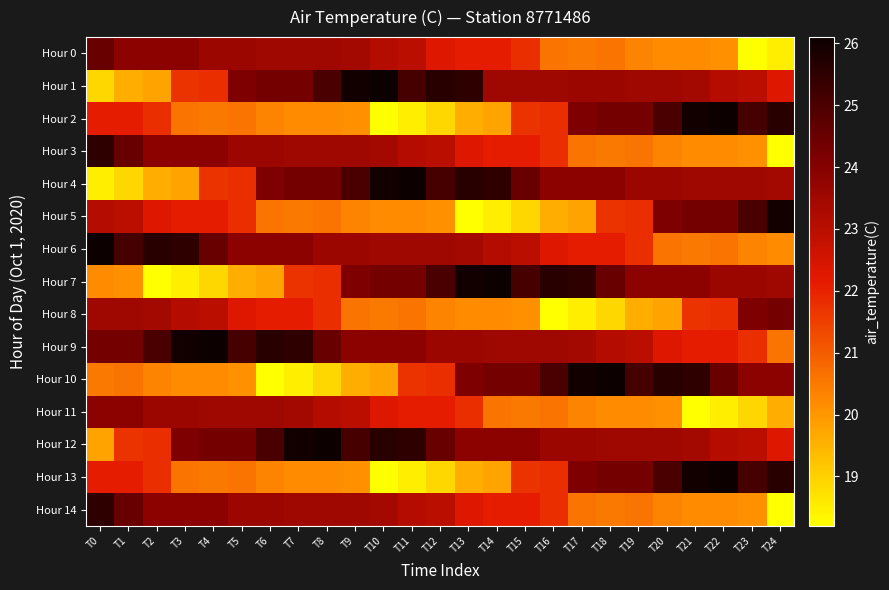

Reading right to left, extract all data points from this chart.

Hour 0: T24=18.5	T23=18.2	T22=20.1	T21=20.2	T20=20.2	T19=20.3	T18=20.6	T17=20.5	T16=20.6	T15=21.8	T14=22.1	T13=22.1	T12=22.3	T11=23.0	T10=23.1	T9=23.4	T8=23.5	T7=23.5	T6=23.5	T5=23.6	T4=23.6	T3=23.9	T2=23.9	T1=23.9	T0=24.5
Hour 1: T24=22.3	T23=23.0	T22=23.1	T21=23.4	T20=23.5	T19=23.5	T18=23.6	T17=23.6	T16=23.5	T15=23.5	T14=23.5	T13=25.5	T12=25.6	T11=25.1	T10=26.1	T9=26.0	T8=25.0	T7=24.3	T6=24.3	T5=24.1	T4=21.8	T3=21.7	T2=19.8	T1=19.6	T0=18.9
Hour 2: T24=25.6	T23=25.1	T22=26.1	T21=26.0	T20=25.0	T19=24.3	T18=24.3	T17=24.1	T16=21.8	T15=21.7	T14=19.8	T13=19.6	T12=18.9	T11=18.5	T10=18.2	T9=20.1	T8=20.2	T7=20.2	T6=20.3	T5=20.6	T4=20.5	T3=20.6	T2=21.8	T1=22.1	T0=22.1
Hour 3: T24=18.2	T23=20.1	T22=20.2	T21=20.2	T20=20.3	T19=20.6	T18=20.5	T17=20.6	T16=21.8	T15=22.1	T14=22.1	T13=22.3	T12=23.0	T11=23.1	T10=23.4	T9=23.5	T8=23.5	T7=23.5	T6=23.6	T5=23.6	T4=23.9	T3=23.9	T2=23.9	T1=24.5	T0=25.5
Hour 4: T24=23.4	T23=23.5	T22=23.5	T21=23.5	T20=23.6	T19=23.6	T18=23.9	T17=23.9	T16=23.9	T15=24.5	T14=25.5	T13=25.6	T12=25.1	T11=26.1	T10=26.0	T9=25.0	T8=24.3	T7=24.3	T6=24.1	T5=21.8	T4=21.7	T3=19.8	T2=19.6	T1=18.9	T0=18.5
Hour 5: T24=26.0	T23=25.0	T22=24.3	T21=24.3	T20=24.1	T19=21.8	T18=21.7	T17=19.8	T16=19.6	T15=18.9	T14=18.5	T13=18.2	T12=20.1	T11=20.2	T10=20.2	T9=20.3	T8=20.6	T7=20.5	T6=20.6	T5=21.8	T4=22.1	T3=22.1	T2=22.3	T1=23.0	T0=23.1
Hour 6: T24=20.2	T23=20.3	T22=20.6	T21=20.5	T20=20.6	T19=21.8	T18=22.1	T17=22.1	T16=22.3	T15=23.0	T14=23.1	T13=23.4	T12=23.5	T11=23.5	T10=23.5	T9=23.6	T8=23.6	T7=23.9	T6=23.9	T5=23.9	T4=24.5	T3=25.5	T2=25.6	T1=25.1	T0=26.1
Hour 7: T24=23.5	T23=23.6	T22=23.6	T21=23.9	T20=23.9	T19=23.9	T18=24.5	T17=25.5	T16=25.6	T15=25.1	T14=26.1	T13=26.0	T12=25.0	T11=24.3	T10=24.3	T9=24.1	T8=21.8	T7=21.7	T6=19.8	T5=19.6	T4=18.9	T3=18.5	T2=18.2	T1=20.1	T0=20.2
Hour 8: T24=24.3	T23=24.1	T22=21.8	T21=21.7	T20=19.8	T19=19.6	T18=18.9	T17=18.5	T16=18.2	T15=20.1	T14=20.2	T13=20.2	T12=20.3	T11=20.6	T10=20.5	T9=20.6	T8=21.8	T7=22.1	T6=22.1	T5=22.3	T4=23.0	T3=23.1	T2=23.4	T1=23.5	T0=23.5
Hour 9: T24=20.6	T23=21.8	T22=22.1	T21=22.1	T20=22.3	T19=23.0	T18=23.1	T17=23.4	T16=23.5	T15=23.5	T14=23.5	T13=23.6	T12=23.6	T11=23.9	T10=23.9	T9=23.9	T8=24.5	T7=25.5	T6=25.6	T5=25.1	T4=26.1	T3=26.0	T2=25.0	T1=24.3	T0=24.3
Hour 10: T24=23.9	T23=23.9	T22=24.5	T21=25.5	T20=25.6	T19=25.1	T18=26.1	T17=26.0	T16=25.0	T15=24.3	T14=24.3	T13=24.1	T12=21.8	T11=21.7	T10=19.8	T9=19.6	T8=18.9	T7=18.5	T6=18.2	T5=20.1	T4=20.2	T3=20.2	T2=20.3	T1=20.6	T0=20.5
Hour 11: T24=19.6	T23=18.9	T22=18.5	T21=18.2	T20=20.1	T19=20.2	T18=20.2	T17=20.3	T16=20.6	T15=20.5	T14=20.6	T13=21.8	T12=22.1	T11=22.1	T10=22.3	T9=23.0	T8=23.1	T7=23.4	T6=23.5	T5=23.5	T4=23.5	T3=23.6	T2=23.6	T1=23.9	T0=23.9
Hour 12: T24=22.3	T23=23.0	T22=23.1	T21=23.4	T20=23.5	T19=23.5	T18=23.5	T17=23.6	T16=23.6	T15=23.9	T14=23.9	T13=23.9	T12=24.5	T11=25.5	T10=25.6	T9=25.1	T8=26.1	T7=26.0	T6=25.0	T5=24.3	T4=24.3	T3=24.1	T2=21.8	T1=21.7	T0=19.8
Hour 13: T24=25.6	T23=25.1	T22=26.1	T21=26.0	T20=25.0	T19=24.3	T18=24.3	T17=24.1	T16=21.8	T15=21.7	T14=19.8	T13=19.6	T12=18.9	T11=18.5	T10=18.2	T9=20.1	T8=20.2	T7=20.2	T6=20.3	T5=20.6	T4=20.5	T3=20.6	T2=21.8	T1=22.1	T0=22.1
Hour 14: T24=18.2	T23=20.1	T22=20.2	T21=20.2	T20=20.3	T19=20.6	T18=20.5	T17=20.6	T16=21.8	T15=22.1	T14=22.1	T13=22.3	T12=23.0	T11=23.1	T10=23.4	T9=23.5	T8=23.5	T7=23.5	T6=23.6	T5=23.6	T4=23.9	T3=23.9	T2=23.9	T1=24.5	T0=25.5